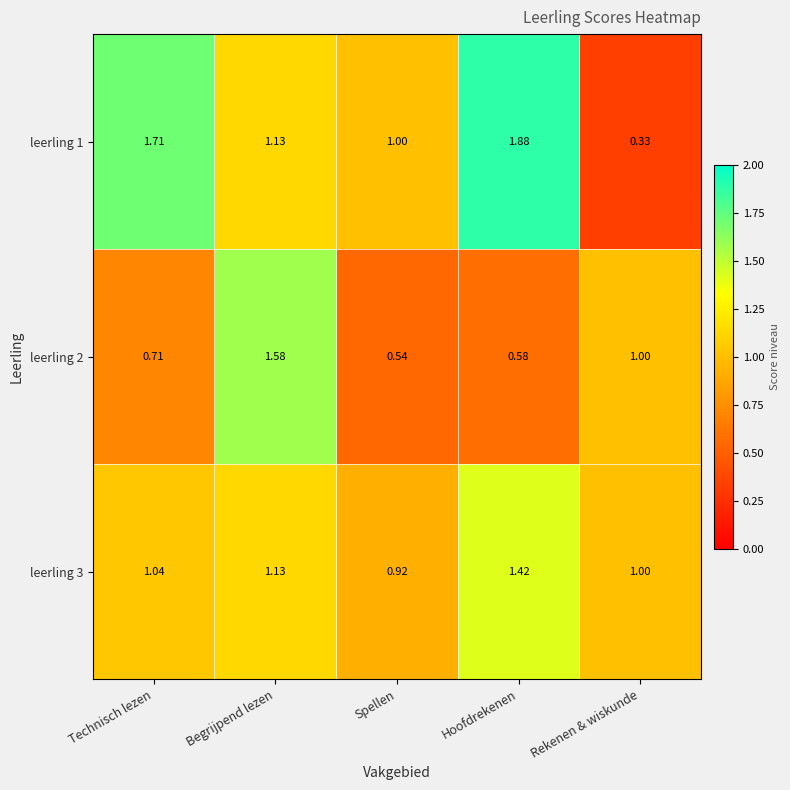

Count the number of categories in the chart.

5